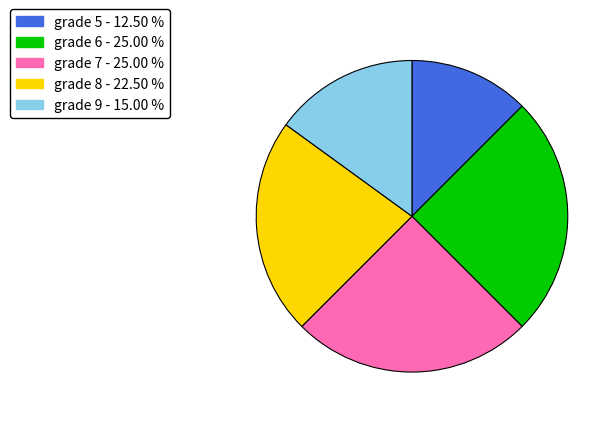

Approximately how many times larger is the value at grade 6 compared to grade 8?

1.1